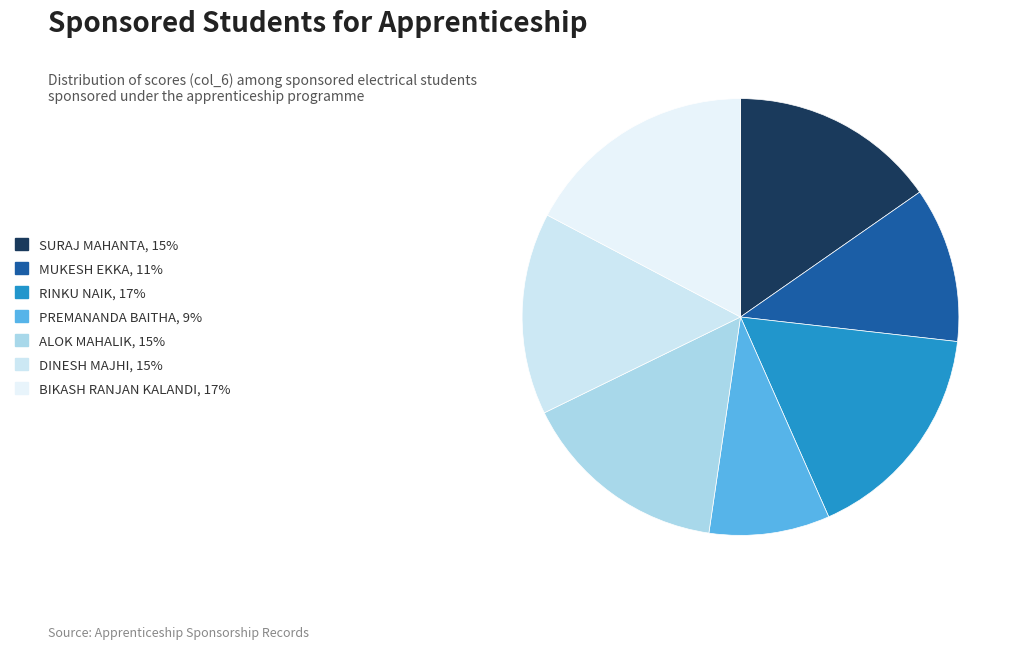

To the nearest percent, what portion does RINKU NAIK represent?

17%